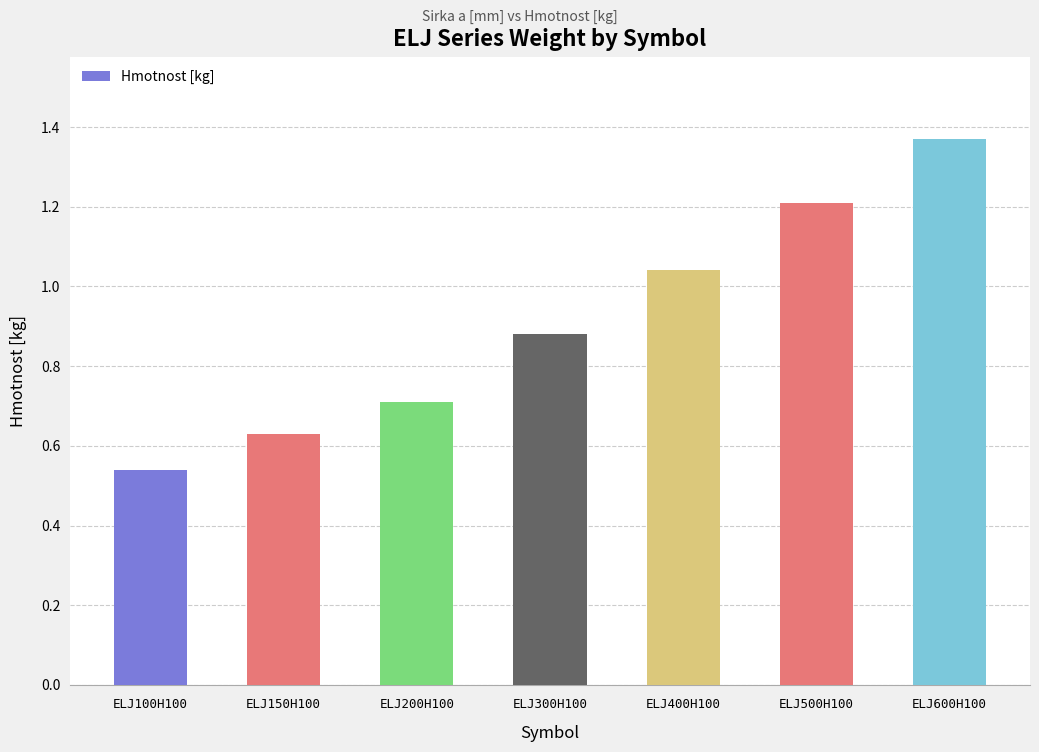

At which category does the chart reach its peak across all series?

ELJ600H100